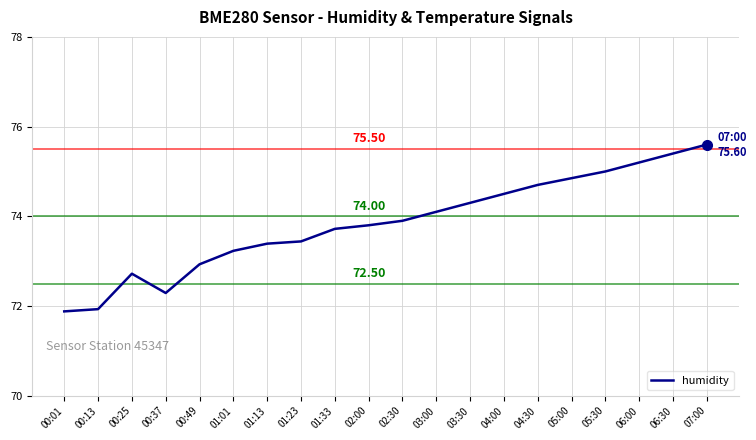

What is the difference between the values at 00:25 and 00:13?

0.8